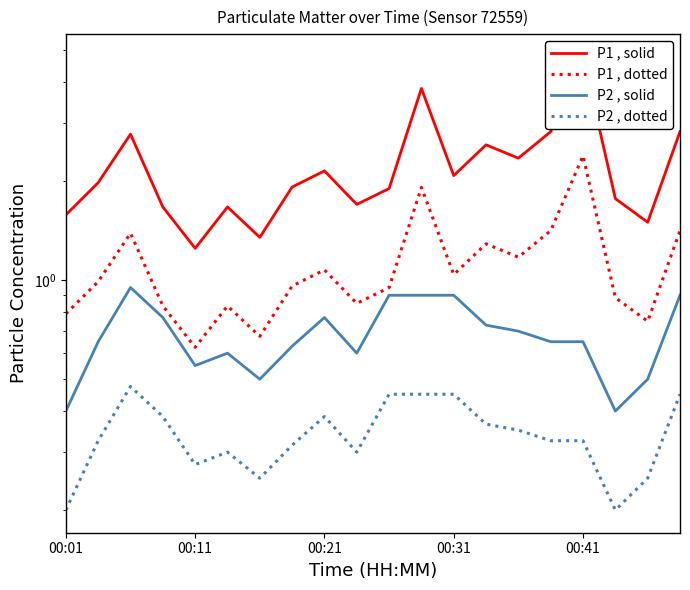

What is the total value across all series at 5?

3.4